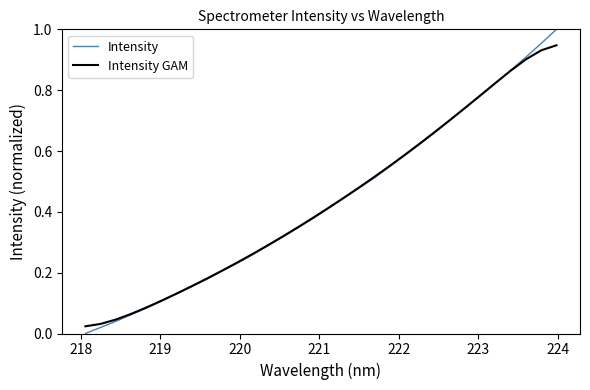

Count the number of data series in this chart.

2